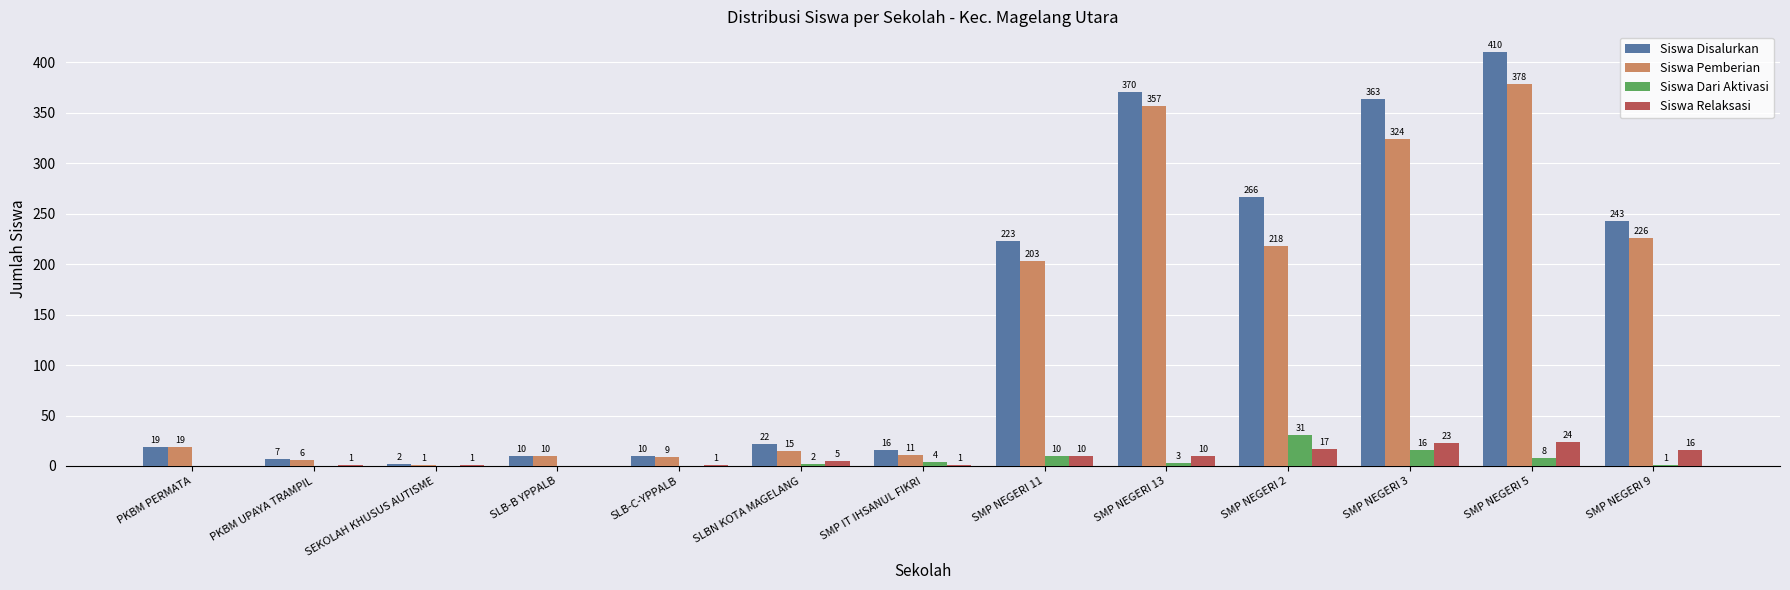

Is it true that Siswa Disalurkan equals 19 at PKBM PERMATA?

True